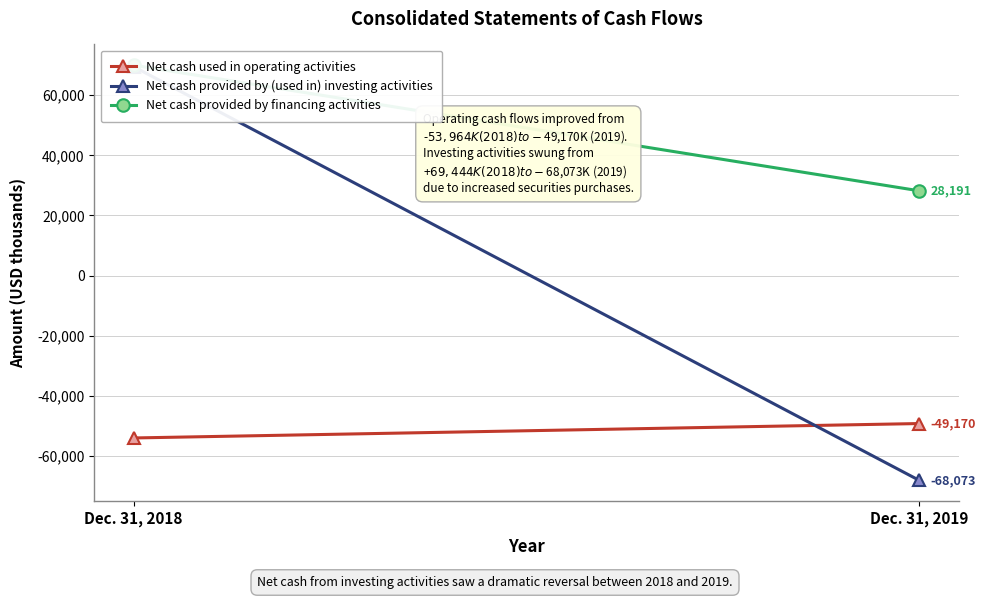

Rank the categories by Net cash used in operating activities value from highest to lowest.

Dec. 31, 2019, Dec. 31, 2018